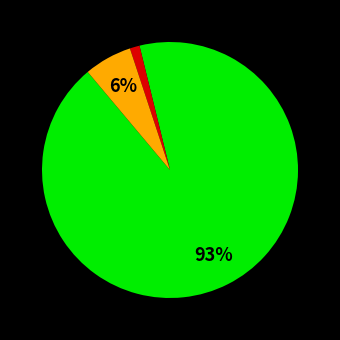

Is there any slice that represents more than half of the pie?

Yes